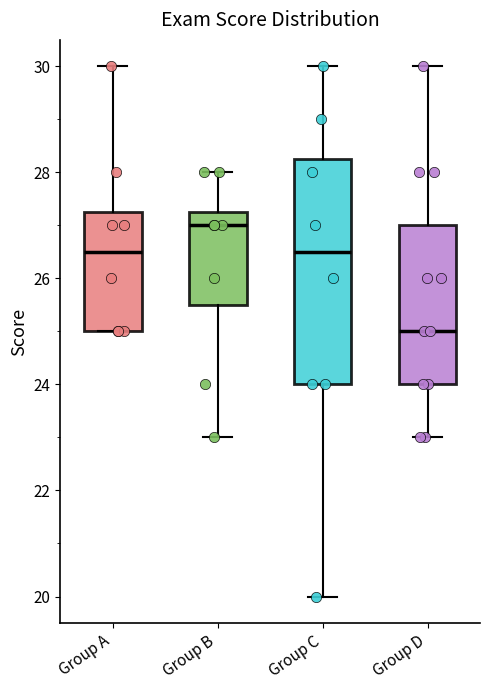

Reading left to right, transcribe this box plot: for each box, give where its median line is, the range the box spans, and where its two whiskers end, as read against the y-axis. The values are not printed on the chart, so give them approximately, as read against the axis.

Group A: median 26.6, box 25.0 to 27.2, whiskers 25.0 to 30.0
Group B: median 27.0, box 25.6 to 27.2, whiskers 23.0 to 28.0
Group C: median 26.6, box 24.0 to 28.2, whiskers 20.0 to 30.0
Group D: median 25.0, box 24.0 to 27.0, whiskers 23.0 to 30.0